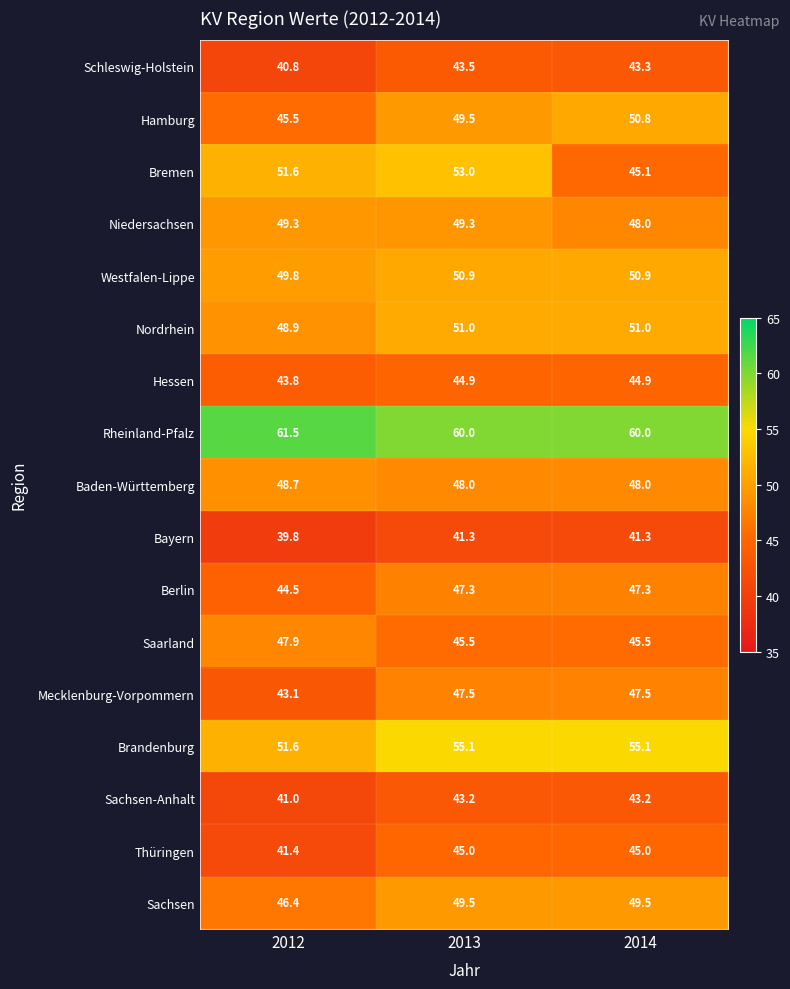

Is it true that Nordrhein equals 51.0 at 2014?

True